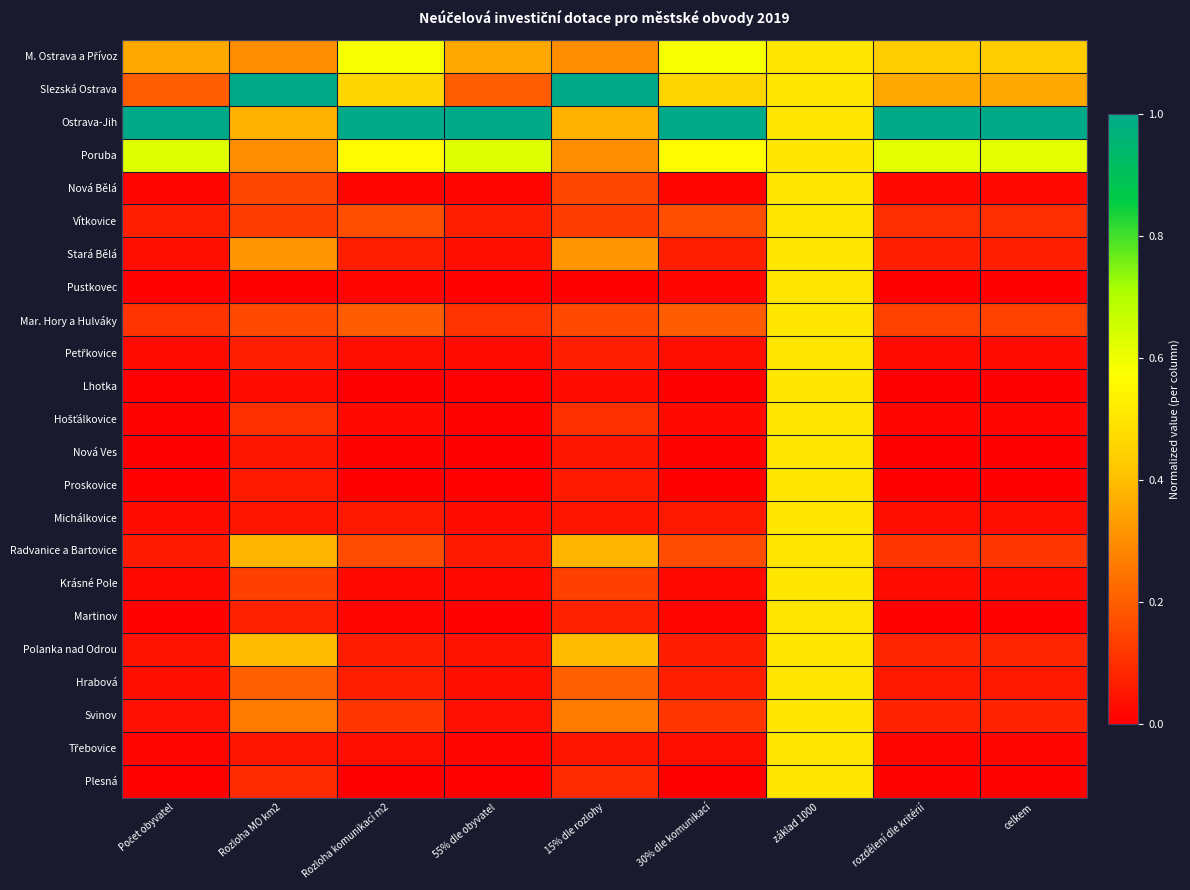

At how many categories does at least one series exceed 0?

9